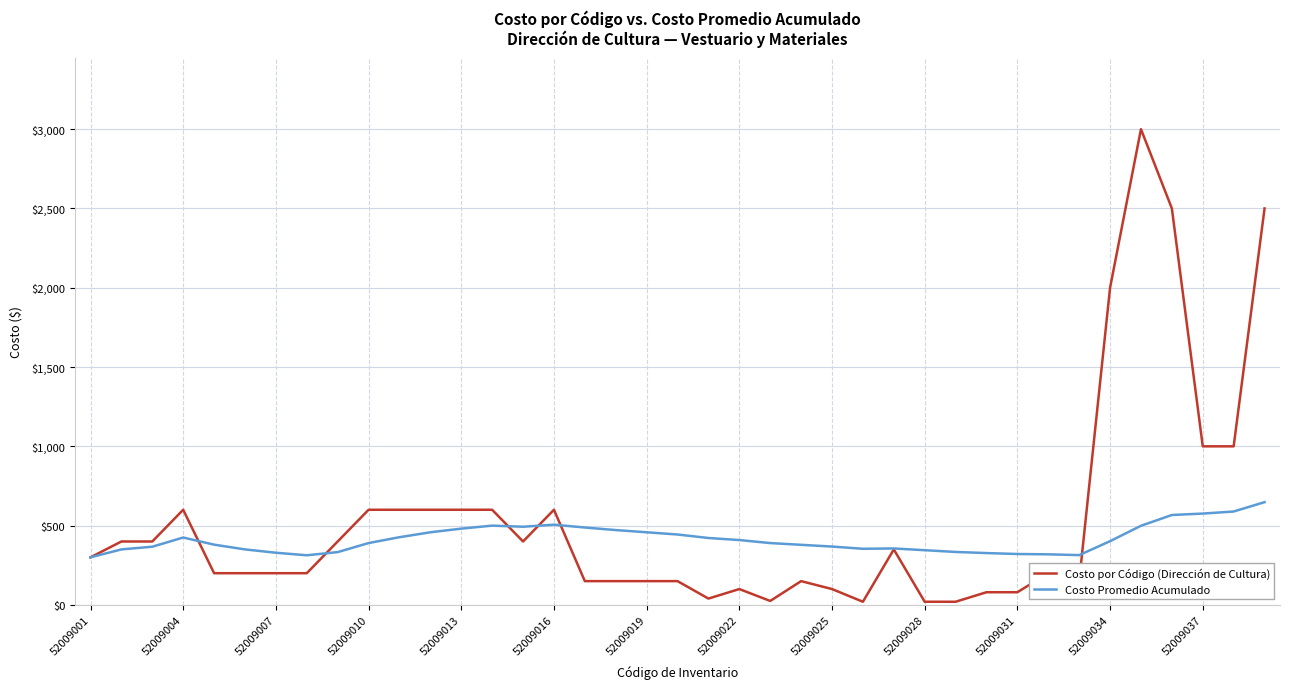

Which series has the widest spread of values?

Costo por Código (Dirección de Cultura)